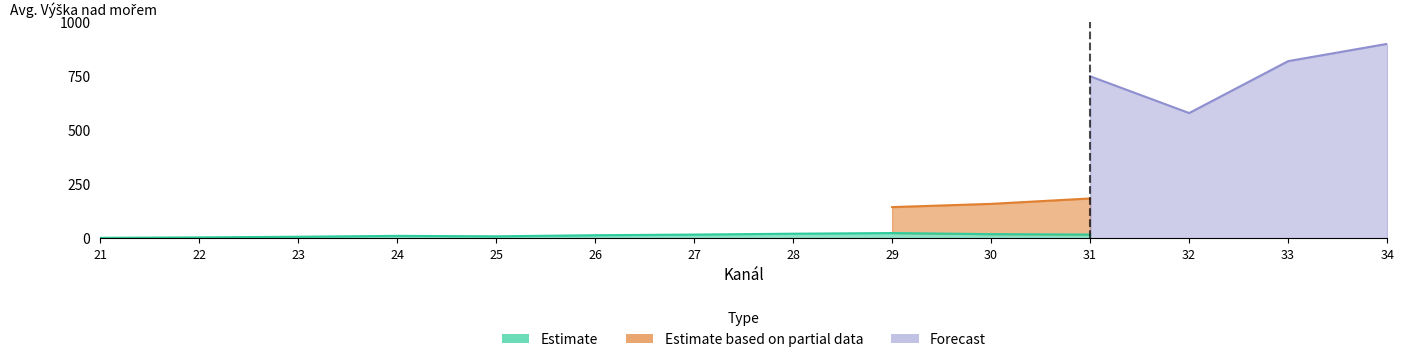

True or false: Estimate based on partial data has more than 1 points higher than both neighbors.

False